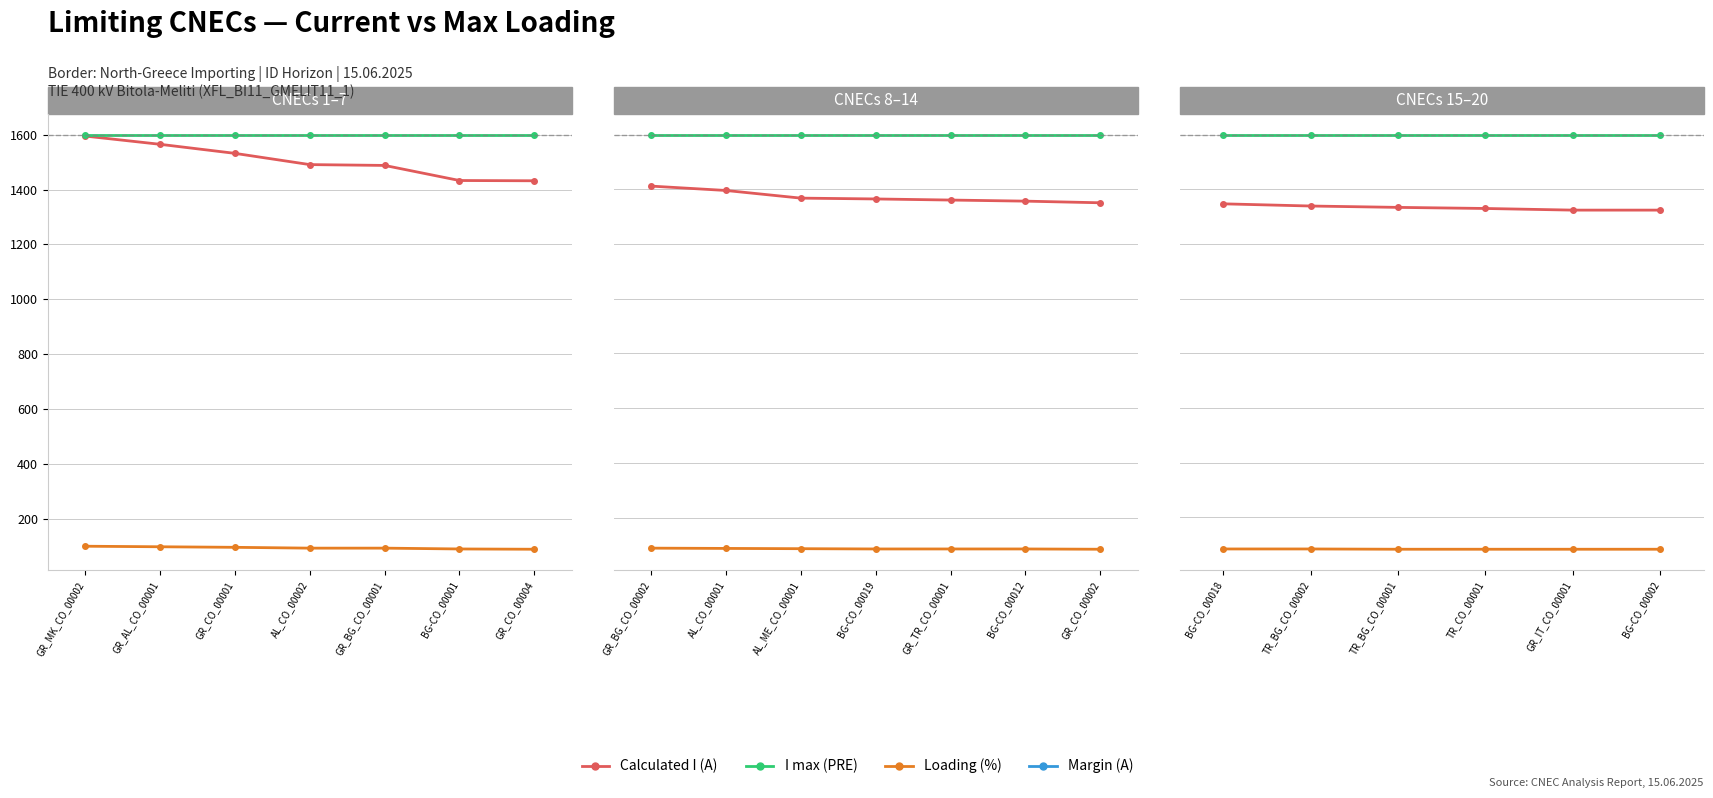

What is the greatest value displayed?

1600